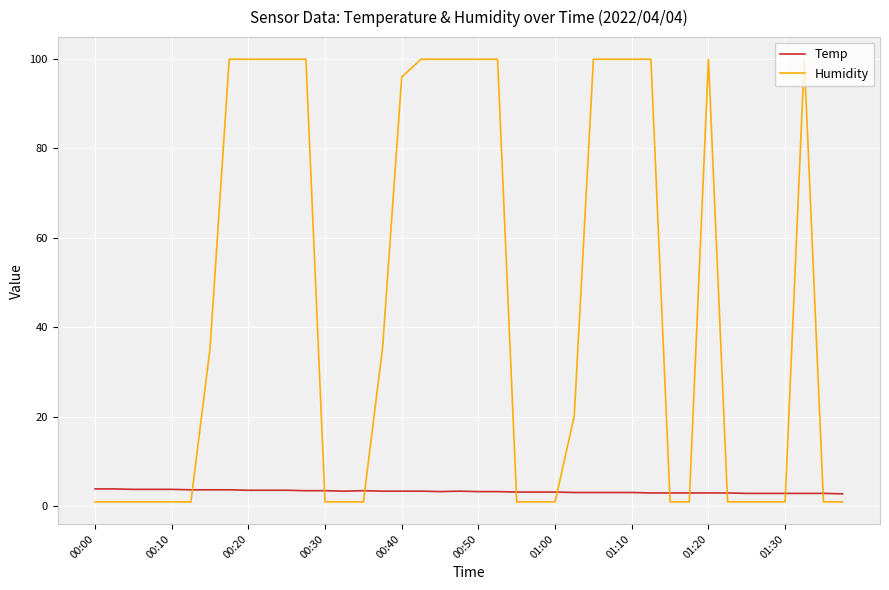

Which series has the largest total across all categories?

Humidity